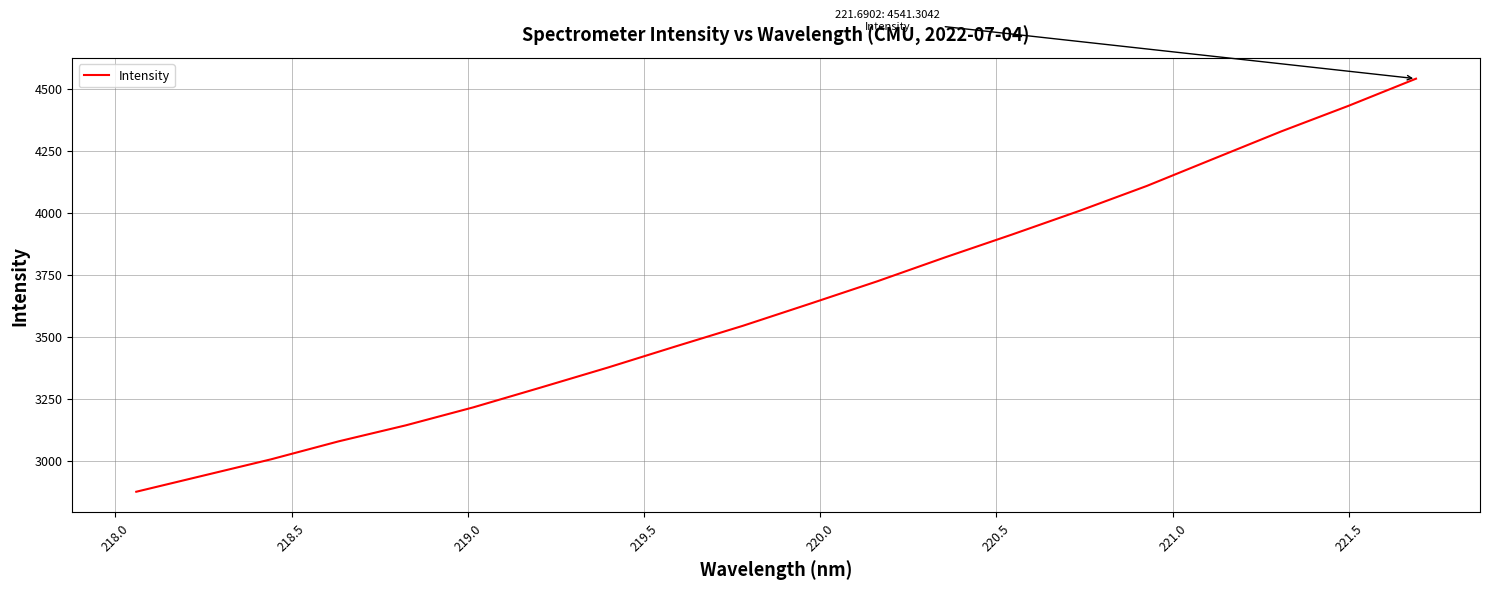

What is the difference between the maximum and minimum values?

1665.6